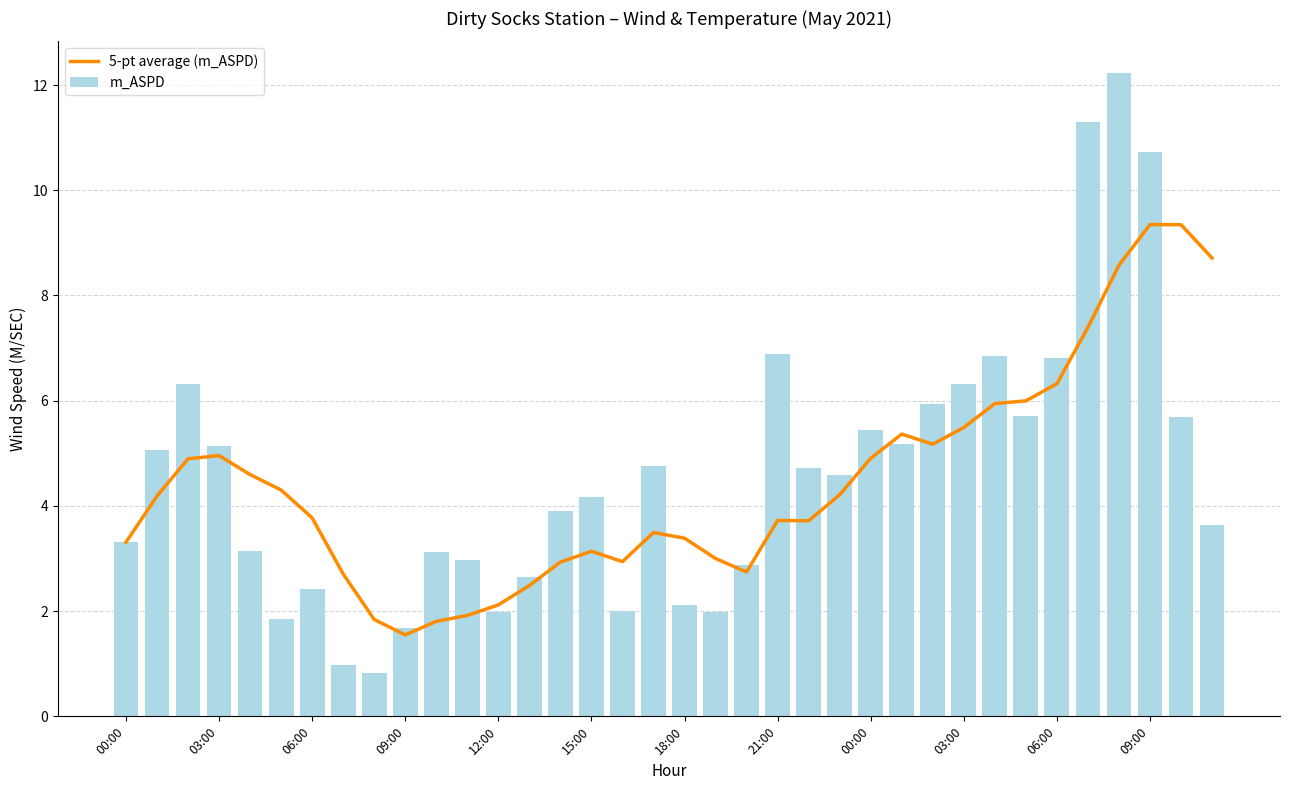

What is the spread (max minus min) of values at 03:00?

0.2